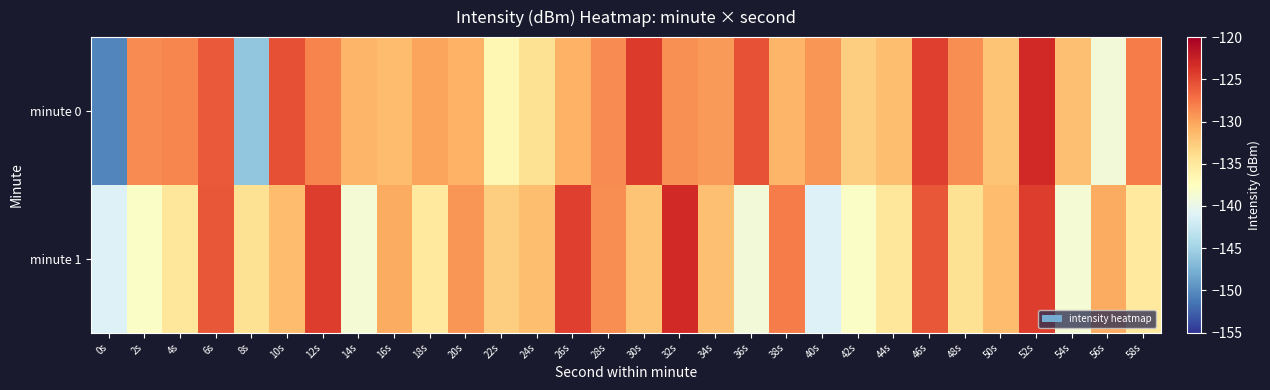

What is the spread (max minus min) of values at 6s?

0.2